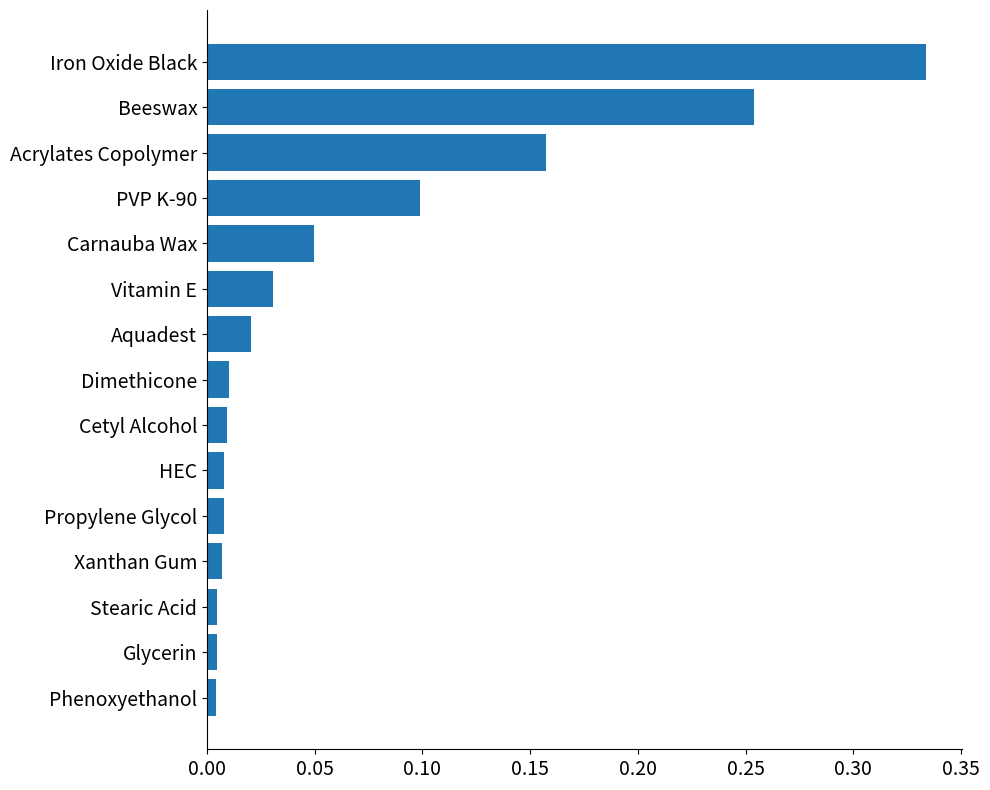

Which category has the highest value across all series?

Iron Oxide Black